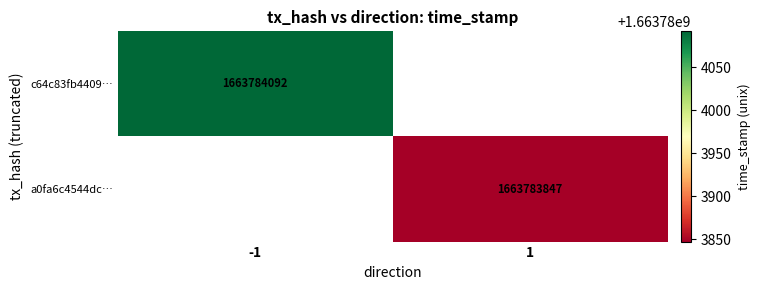

The c64c83fb4409… series shows 1663784092 at -1. True or false?

True